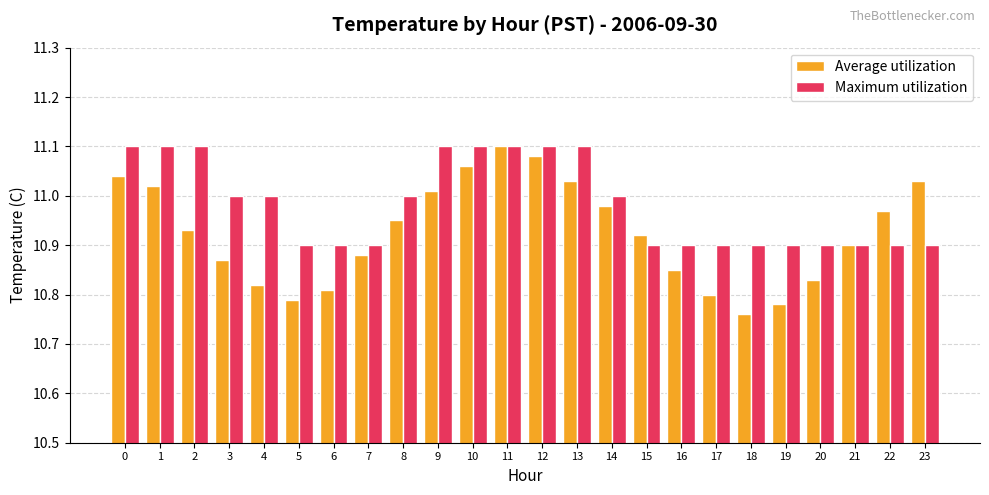

Which label corresponds to the smallest value in the chart?

18